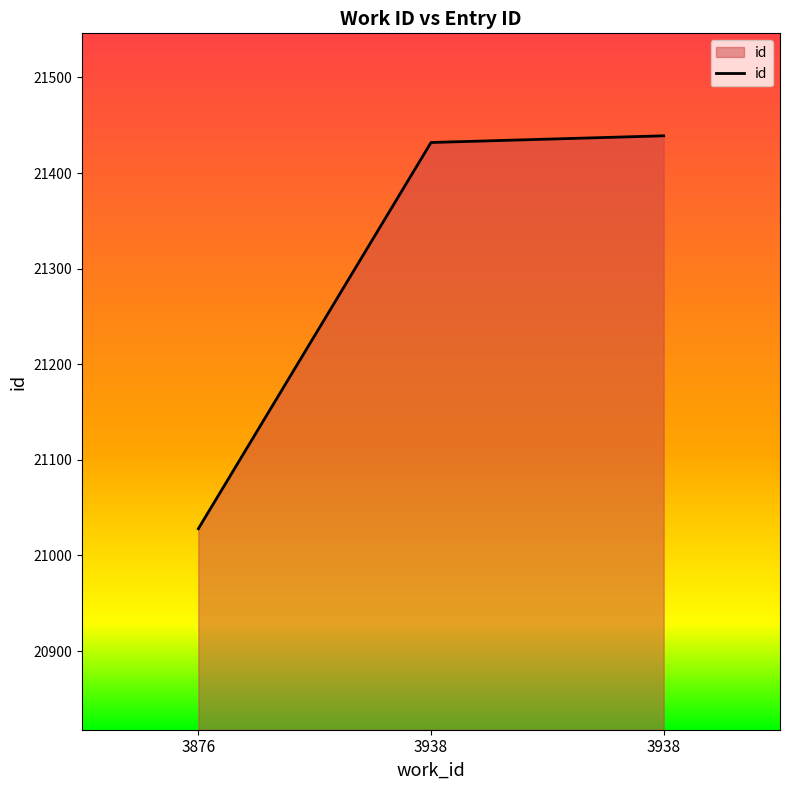

At which label is the value closest to 21233?

3938